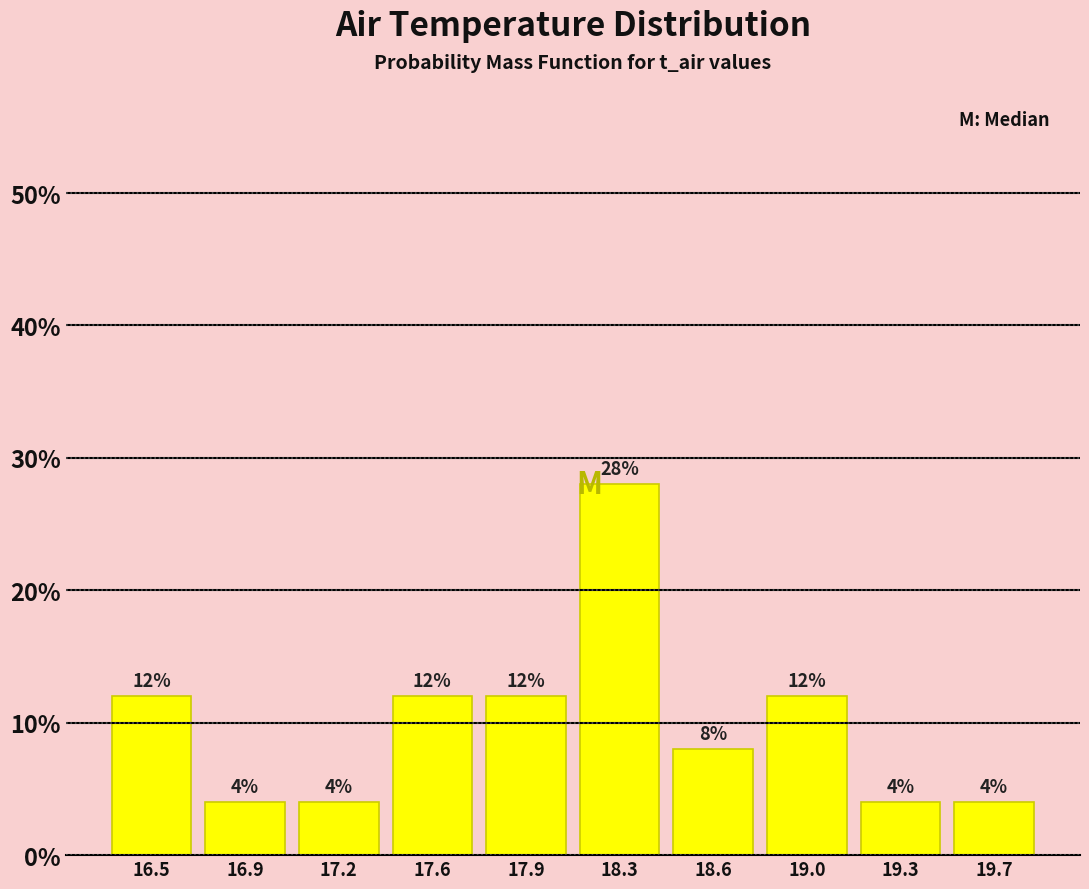

Are the bars horizontal?

No